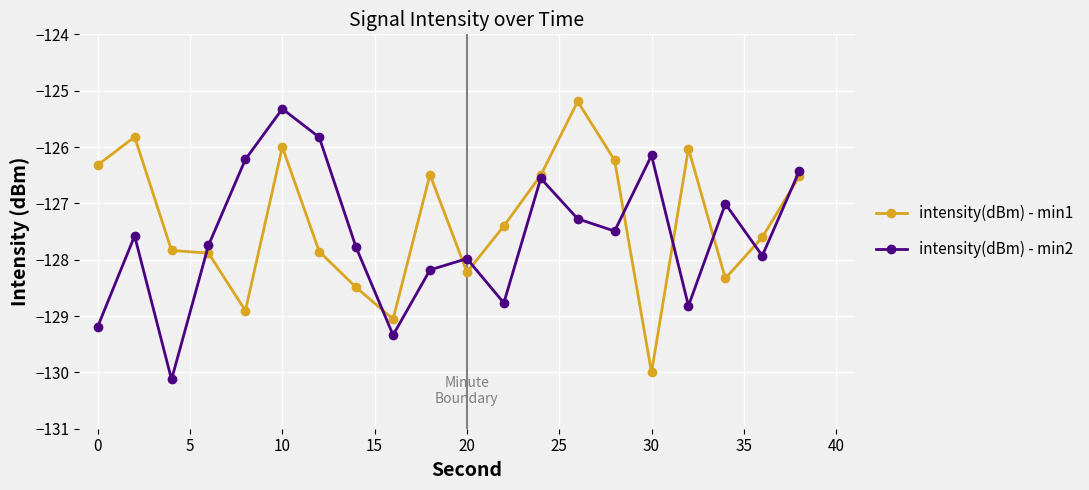

What is the maximum value shown in the chart?

-125.2